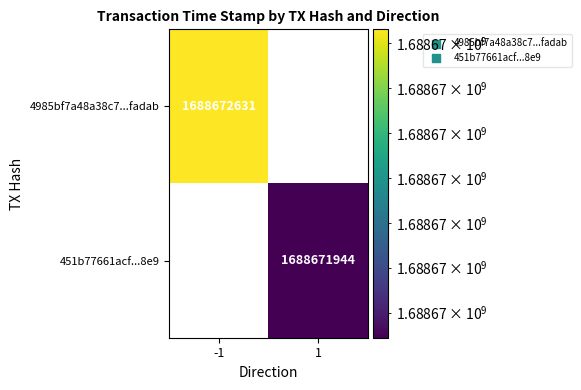

Reading left to right, what are all the values shown in this chart?

4985bf7a48a38c7ed577e71730b63b690bfadab: direction=-1	time_stamp=1688672631
451b77661acf65f37828e2dbe25100523ddc8e9: direction=1	time_stamp=1688671944